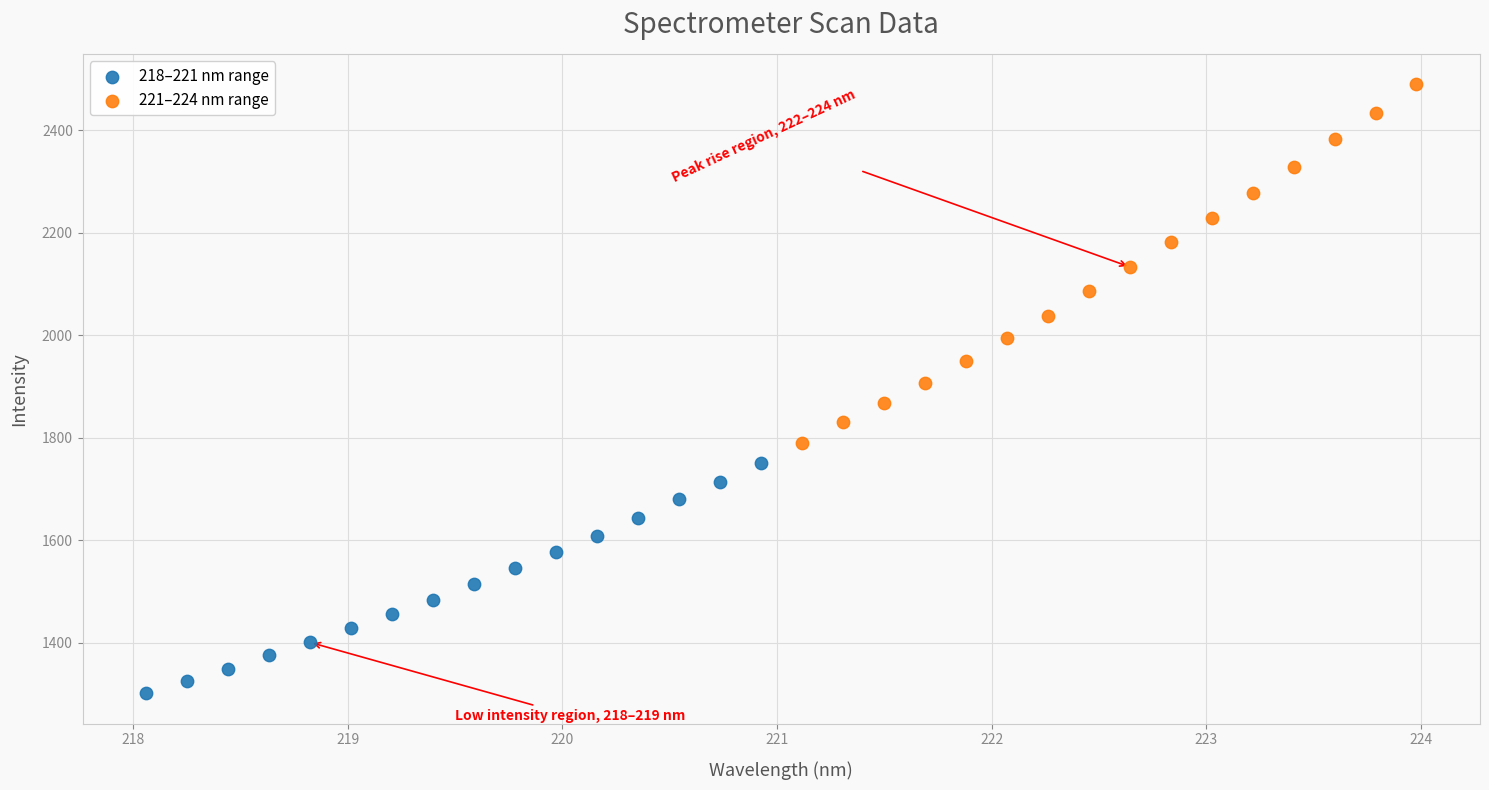

Which series contains the lowest Y value?

218–221 nm range